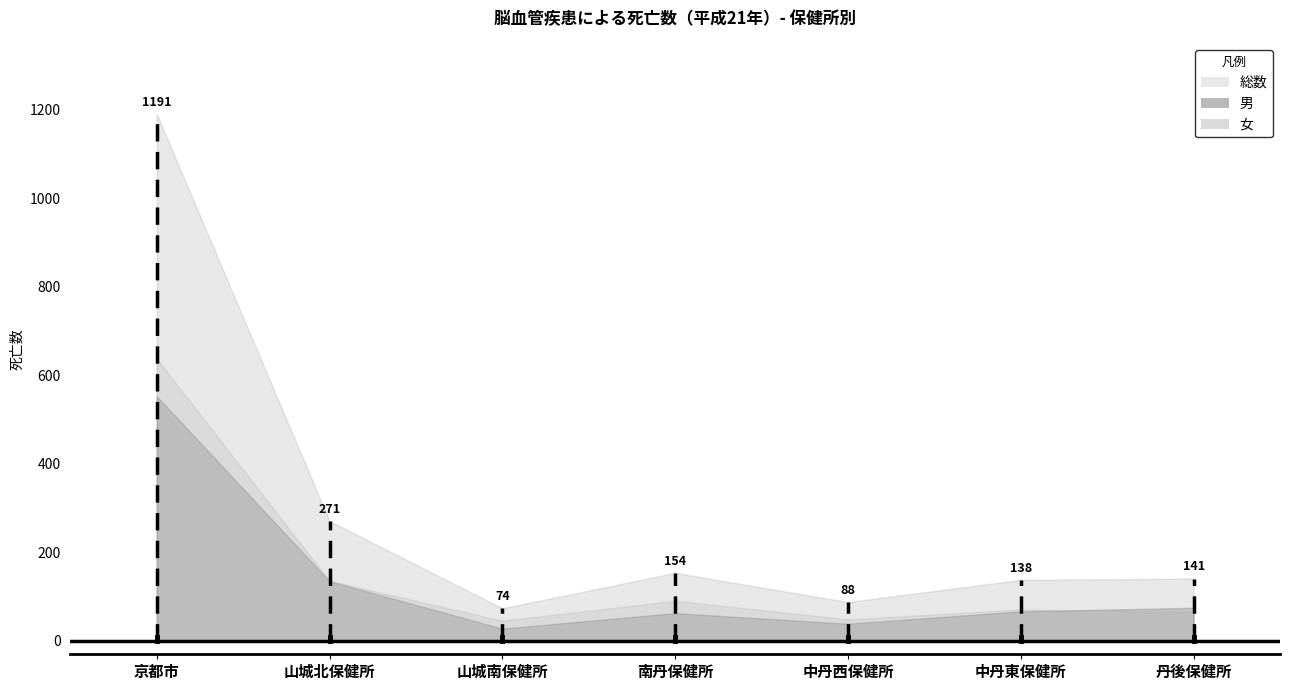

What is the difference between the 総数 values at 山城南保健所 and 中丹東保健所?

64